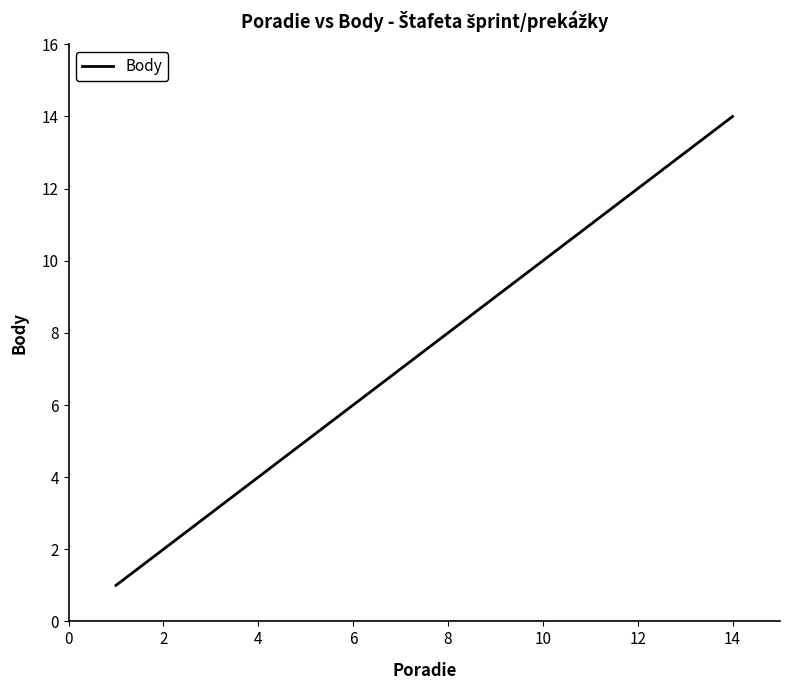

Reading right to left, transcribe all the data shown in this chart.

14	13	12	11	9	8	7	6	5	4	3	2	1